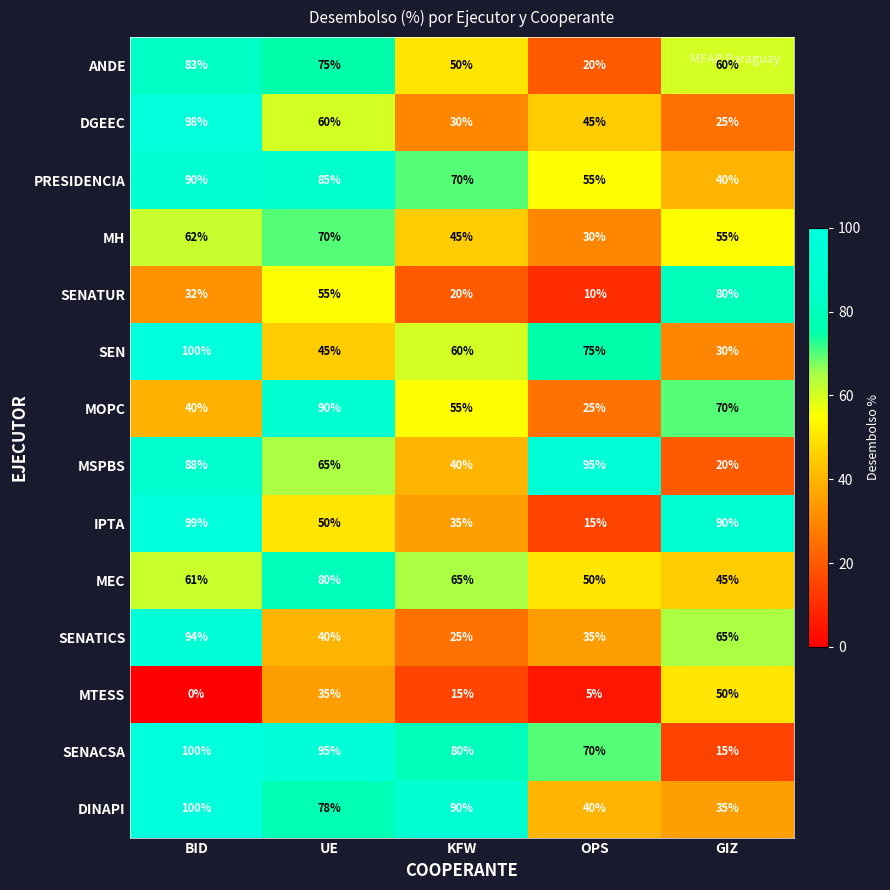

What is the difference between the MEC values at UE and OPS?

30